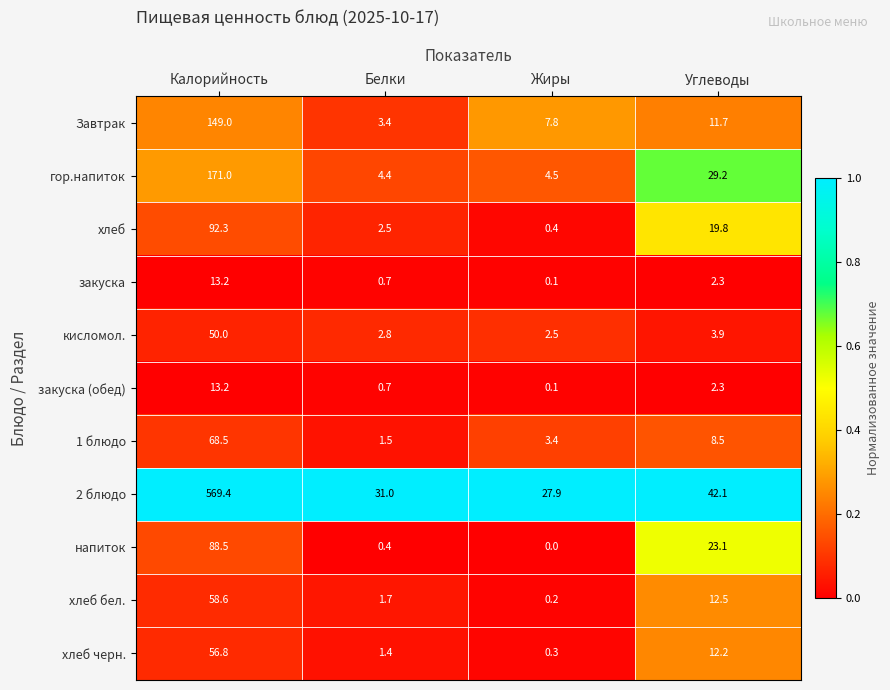

How many series are shown in this chart?

11